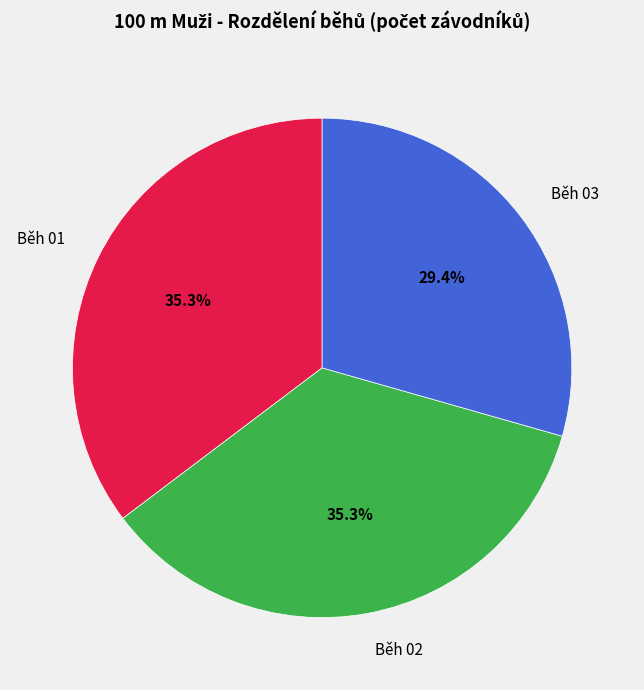

How many segments does this pie chart have?

3